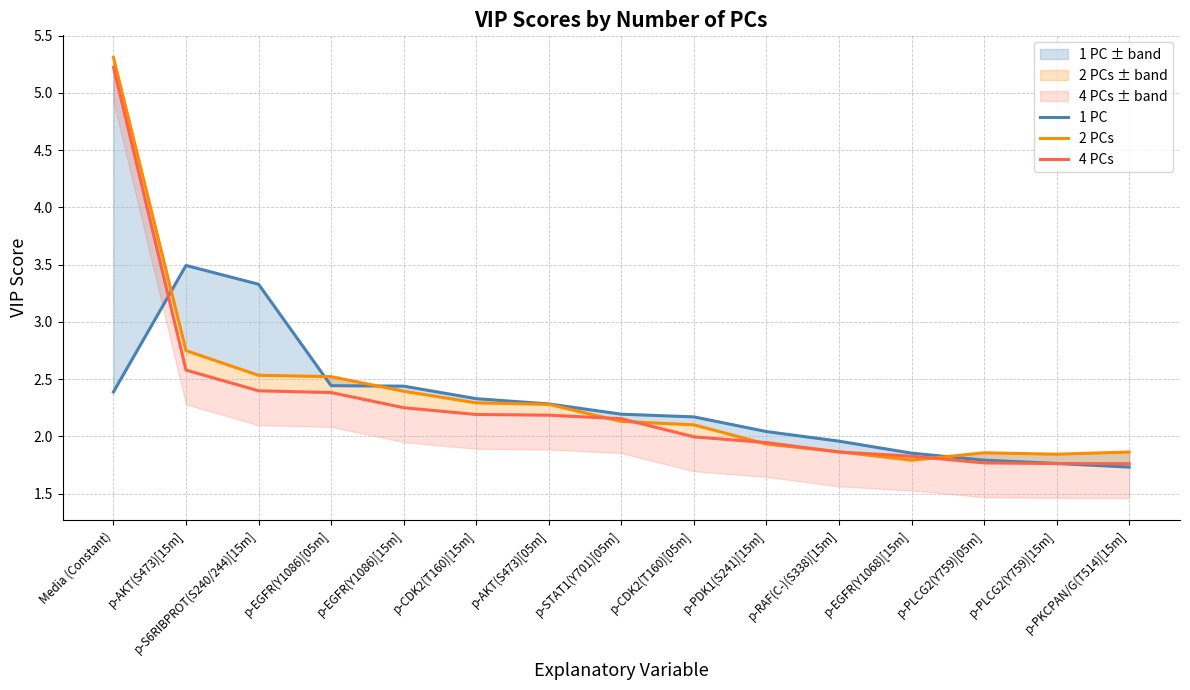

Where is the first local maximum for 1 PC?

p-AKT(S473)[15m]